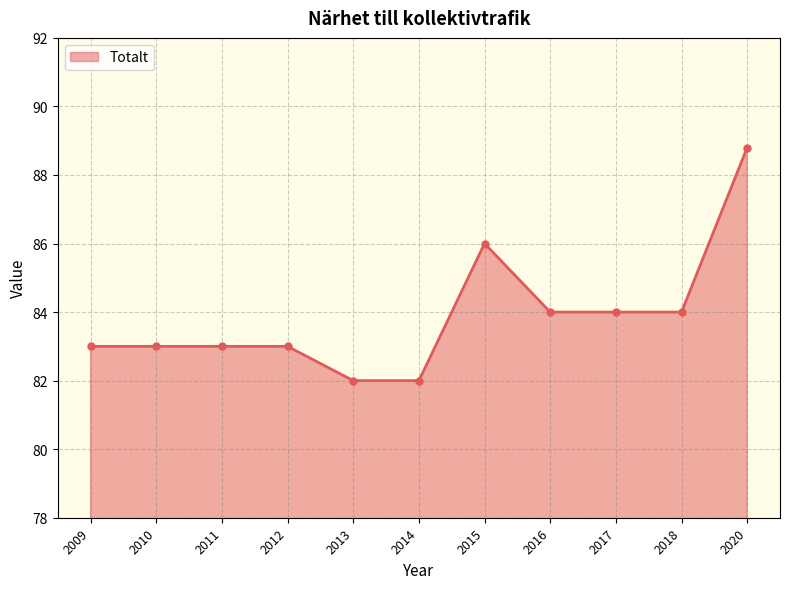

What value does the data have at 2012?

83.0